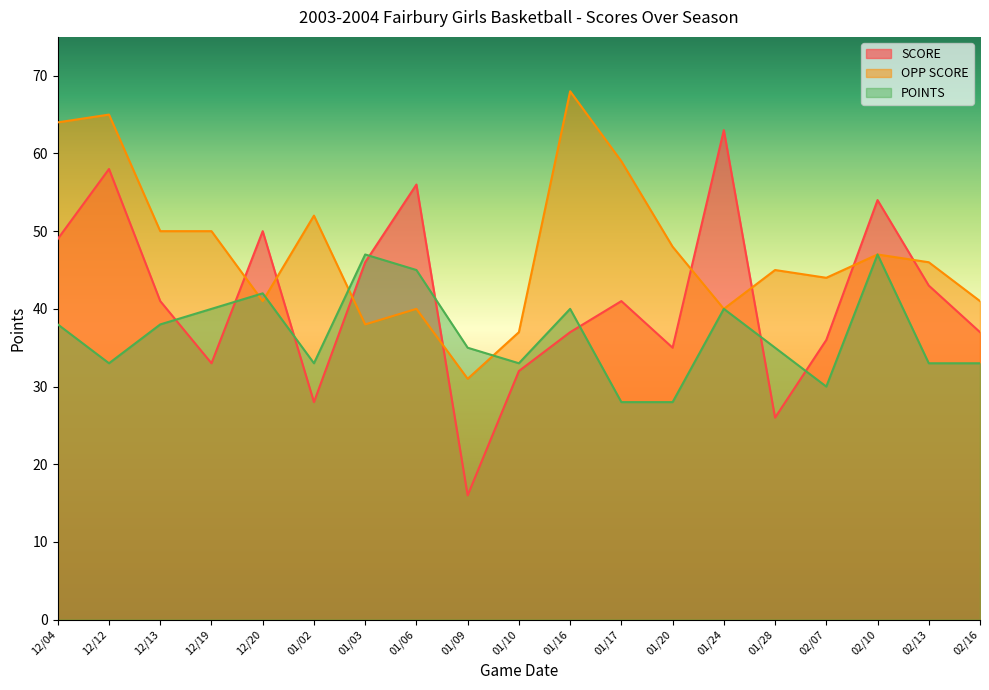

Which series has the largest range (max minus min)?

SCORE